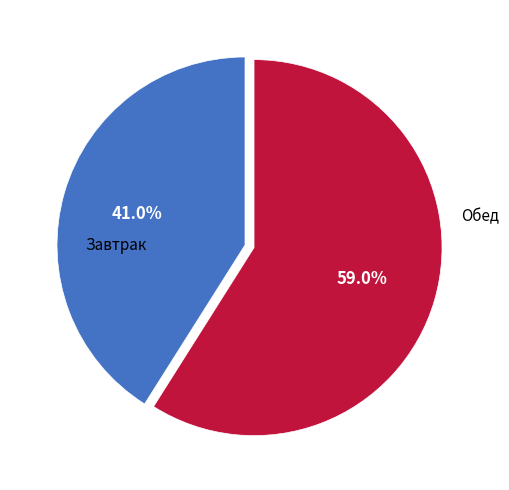

Is there any slice that represents more than half of the pie?

Yes